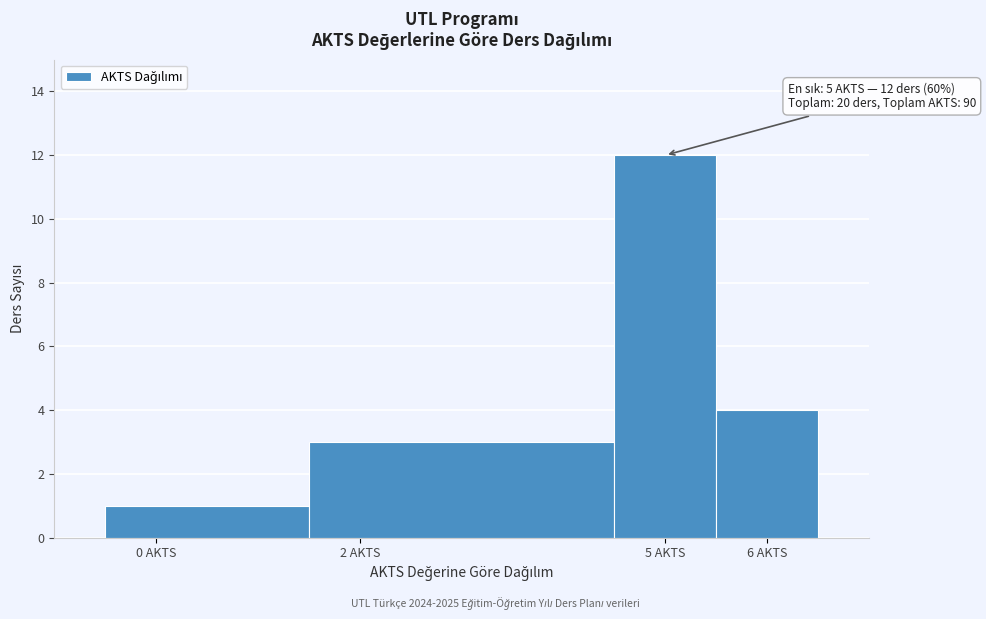

Which range on the x-axis has the tallest bar?

4.5 to 5.5